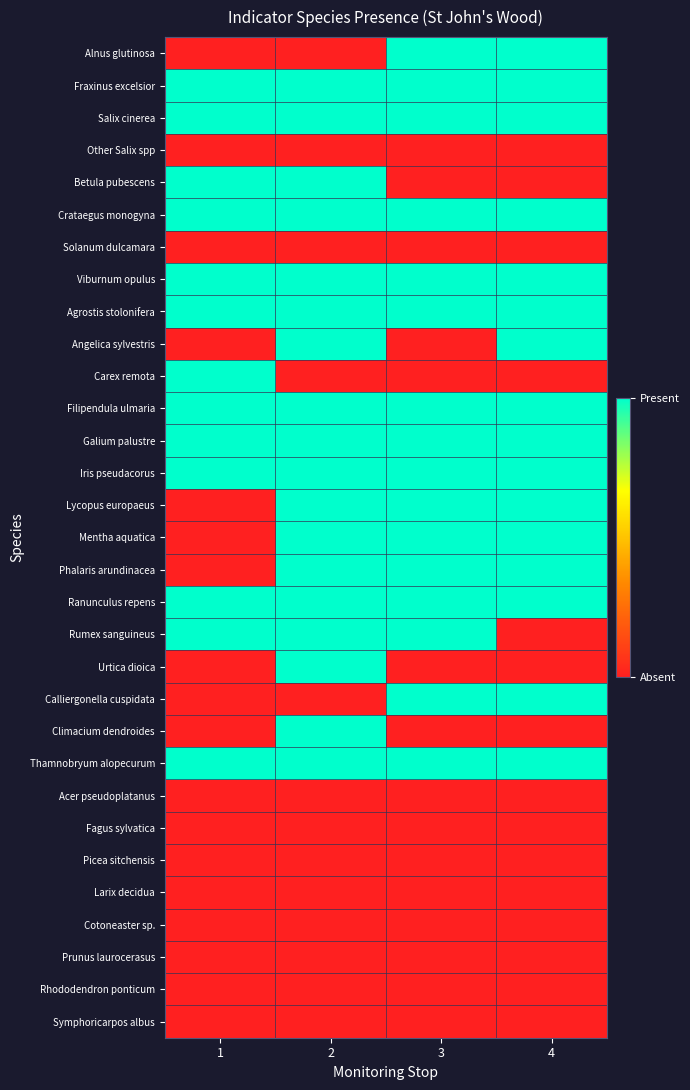

Reading left to right, transcribe all the data shown in this chart.

Alnus glutinosa: 1=0	2=0	3=1	4=1
Fraxinus excelsior: 1=1	2=1	3=1	4=1
Salix cinerea: 1=1	2=1	3=1	4=1
Other Salix spp: 1=0	2=0	3=0	4=0
Betula pubescens: 1=1	2=1	3=0	4=0
Crataegus monogyna: 1=1	2=1	3=1	4=1
Solanum dulcamara: 1=0	2=0	3=0	4=0
Viburnum opulus: 1=1	2=1	3=1	4=1
Agrostis stolonifera: 1=1	2=1	3=1	4=1
Angelica sylvestris: 1=0	2=1	3=0	4=1
Carex remota: 1=1	2=0	3=0	4=0
Filipendula ulmaria: 1=1	2=1	3=1	4=1
Galium palustre: 1=1	2=1	3=1	4=1
Iris pseudacorus: 1=1	2=1	3=1	4=1
Lycopus europaeus: 1=0	2=1	3=1	4=1
Mentha aquatica: 1=0	2=1	3=1	4=1
Phalaris arundinacea: 1=0	2=1	3=1	4=1
Ranunculus repens: 1=1	2=1	3=1	4=1
Rumex sanguineus: 1=1	2=1	3=1	4=0
Urtica dioica: 1=0	2=1	3=0	4=0
Calliergonella cuspidata: 1=0	2=0	3=1	4=1
Climacium dendroides: 1=0	2=1	3=0	4=0
Thamnobryum alopecurum: 1=1	2=1	3=1	4=1
Acer pseudoplatanus: 1=0	2=0	3=0	4=0
Fagus sylvatica: 1=0	2=0	3=0	4=0
Picea sitchensis: 1=0	2=0	3=0	4=0
Larix decidua: 1=0	2=0	3=0	4=0
Cotoneaster sp.: 1=0	2=0	3=0	4=0
Prunus laurocerasus: 1=0	2=0	3=0	4=0
Rhododendron ponticum: 1=0	2=0	3=0	4=0
Symphoricarpos albus: 1=0	2=0	3=0	4=0